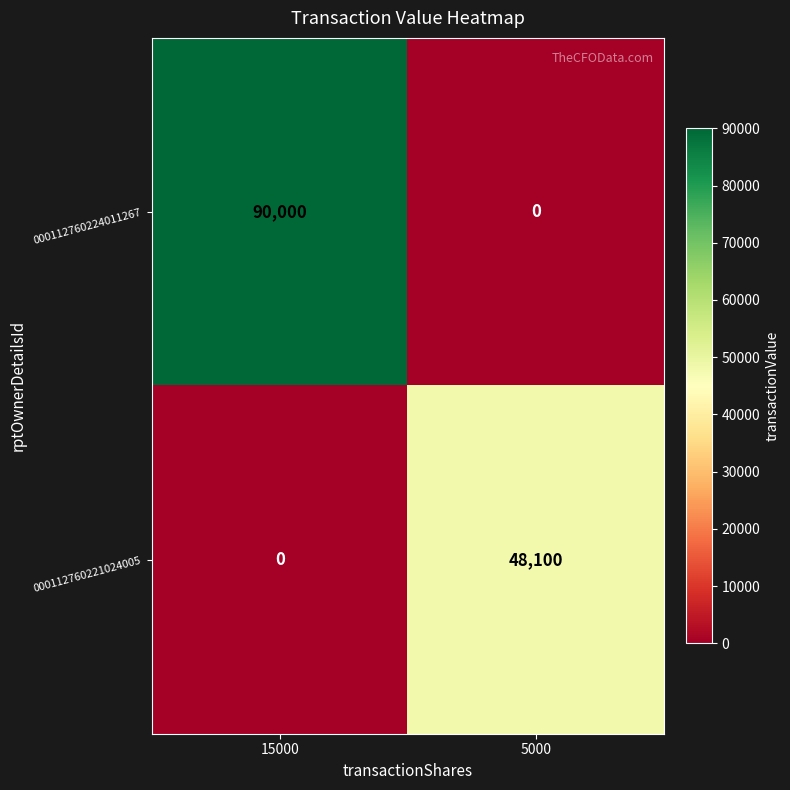

List the series in order of their overall mean, lowest first.

000112760221024005, 000112760224011267